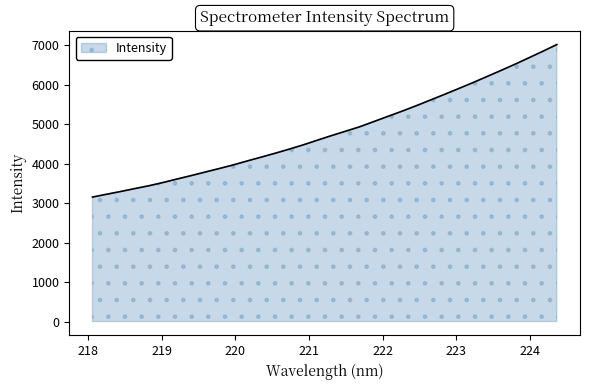

True or false: there are more than 2 points higher than both neighbors.

False